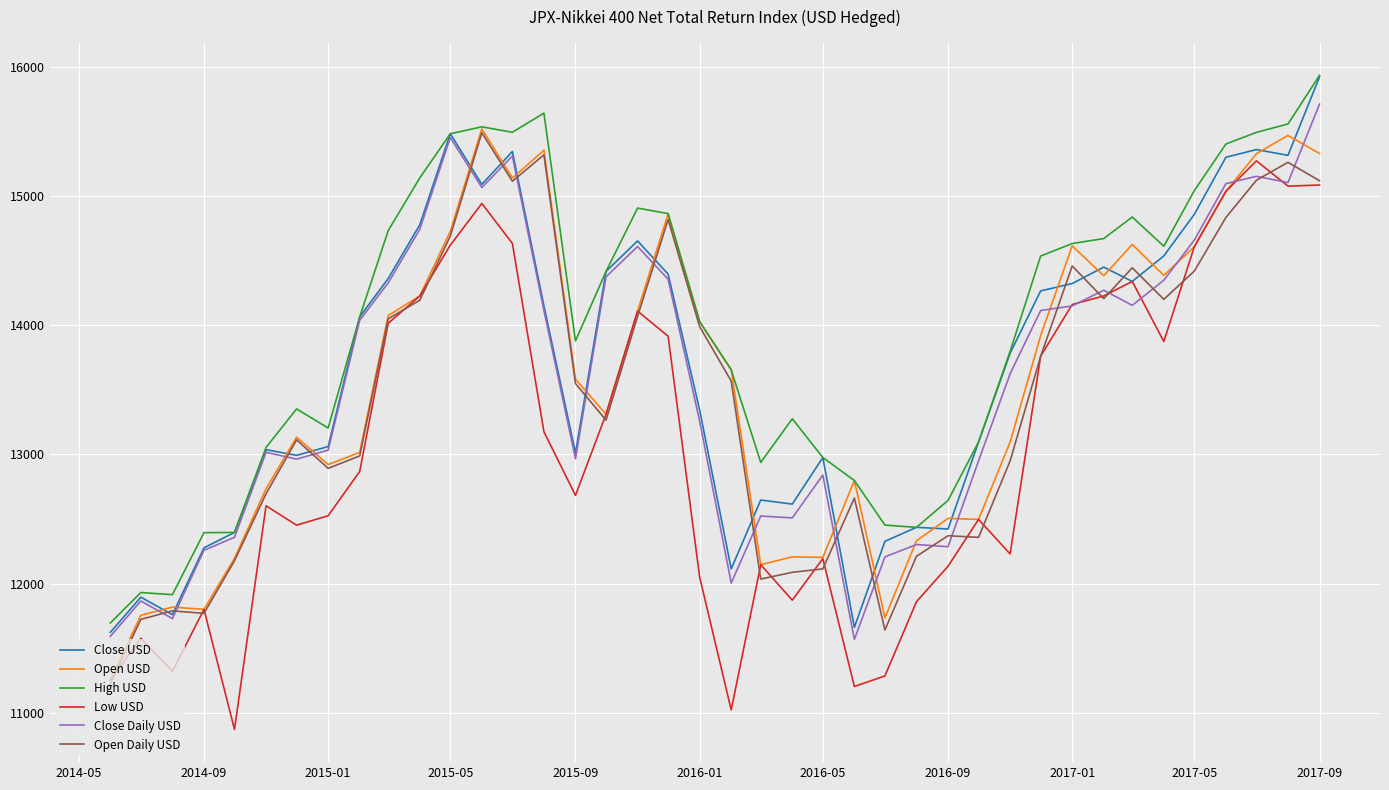

What is the greatest value displayed?

15933.5